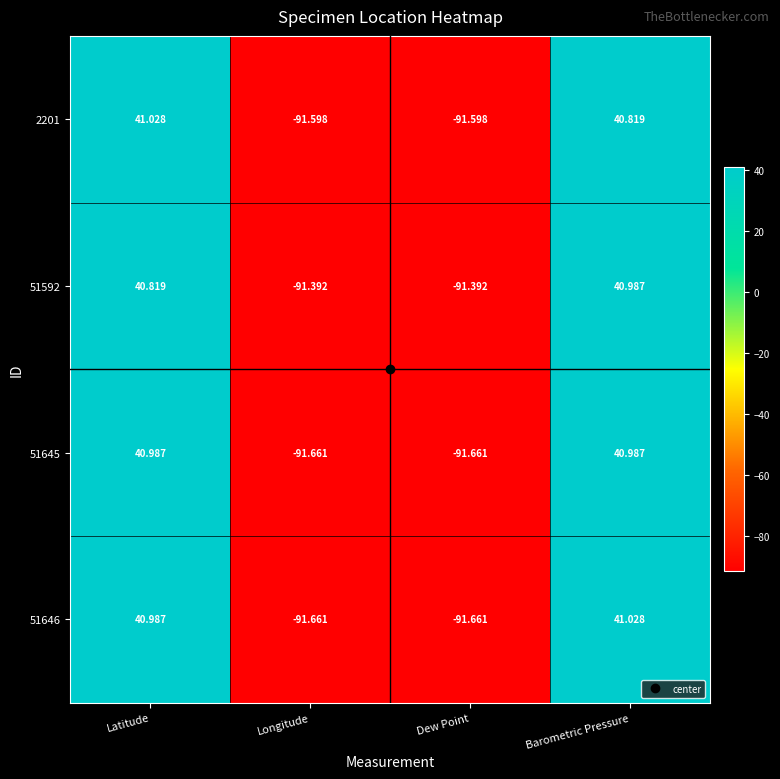

At which label does 51645 first exceed 40?

Latitude